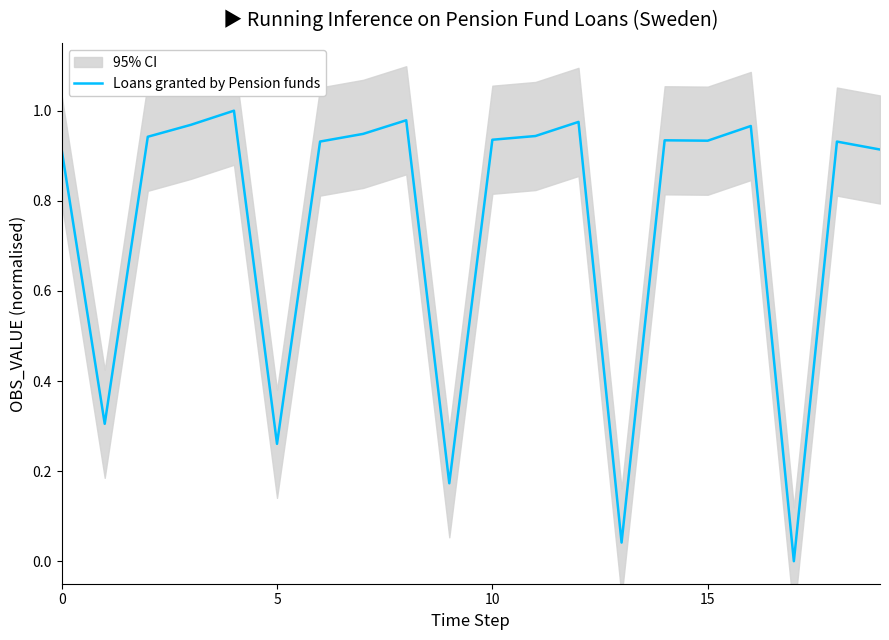

What is the maximum value shown in the chart?

1.0